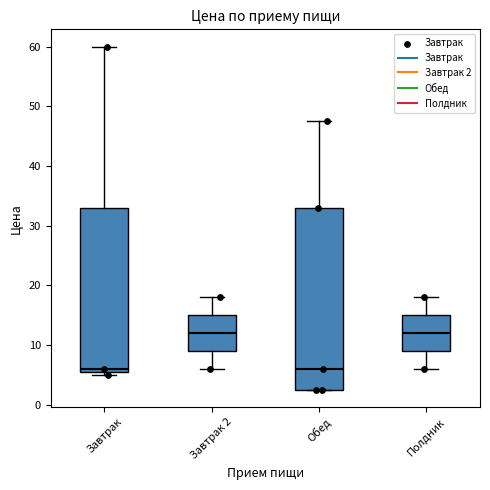

Where does the upper whisker of the box for Завтрак end on the y-axis? The values are not printed on the chart, so give them approximately, as read against the axis.

60